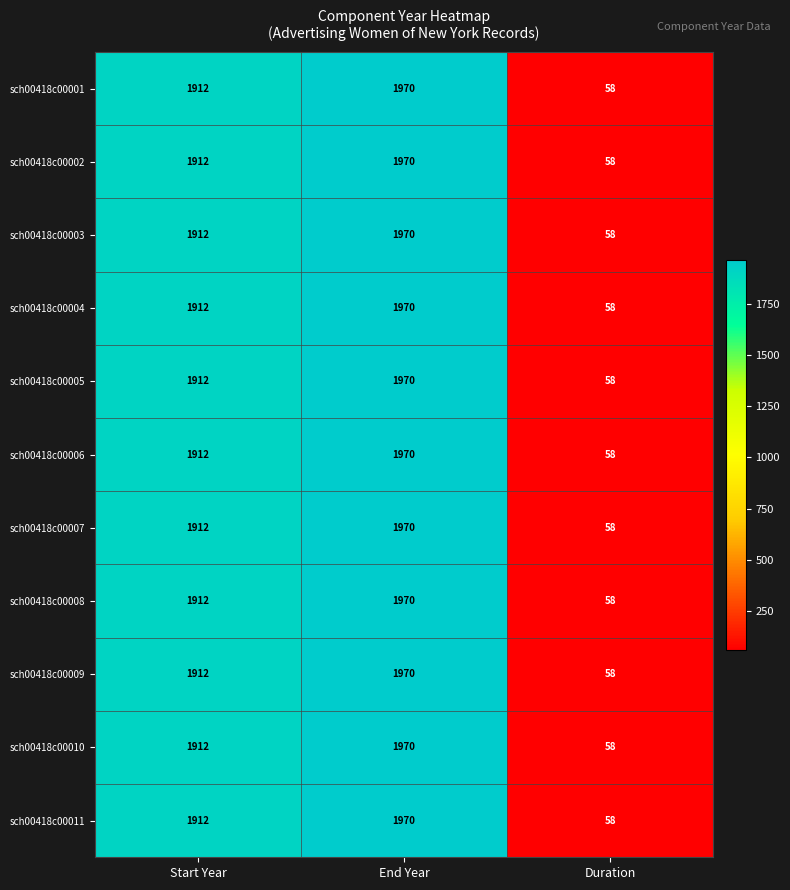

What value does the sch00418c00005 series have at End Year?

1970